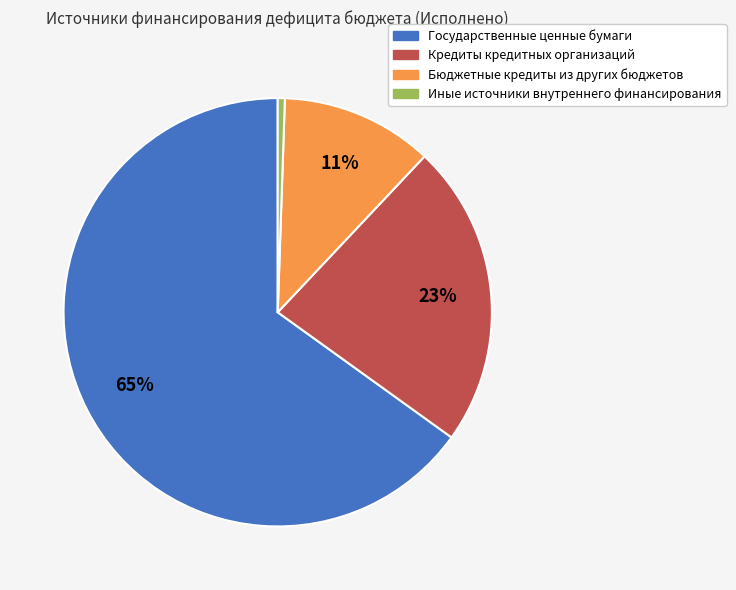

What percentage is the Бюджетные кредиты из других бюджетов slice, to the nearest percent?

11%